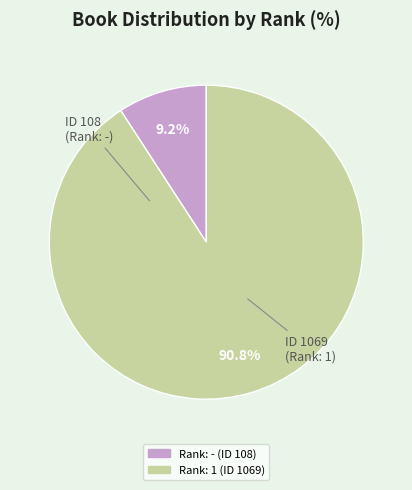

How many segments does this pie chart have?

2